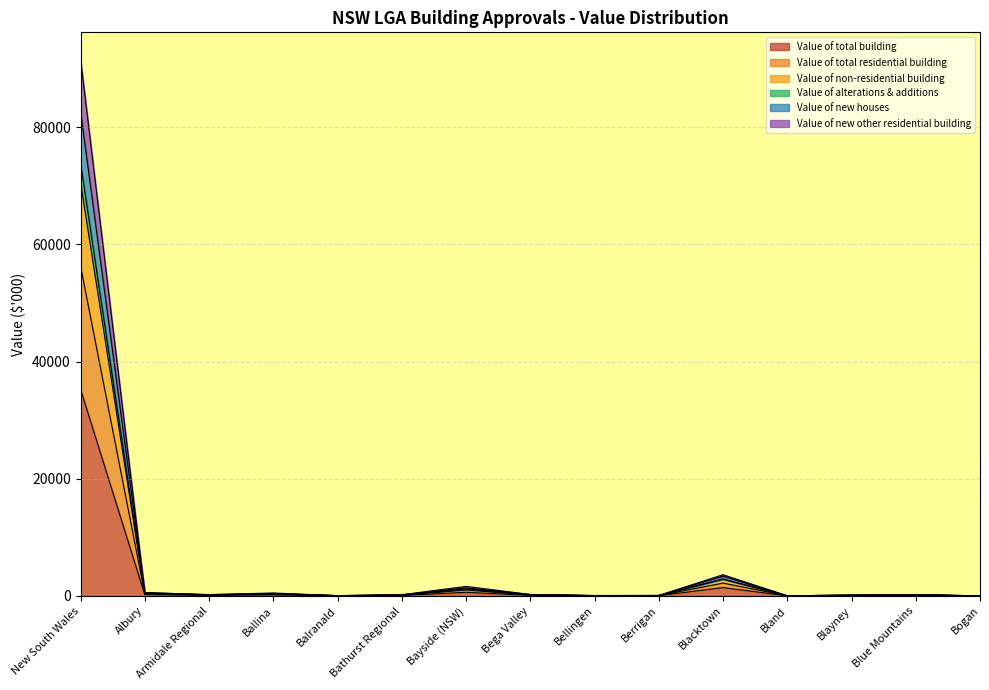

At which category is the sum across all series the highest?

New South Wales